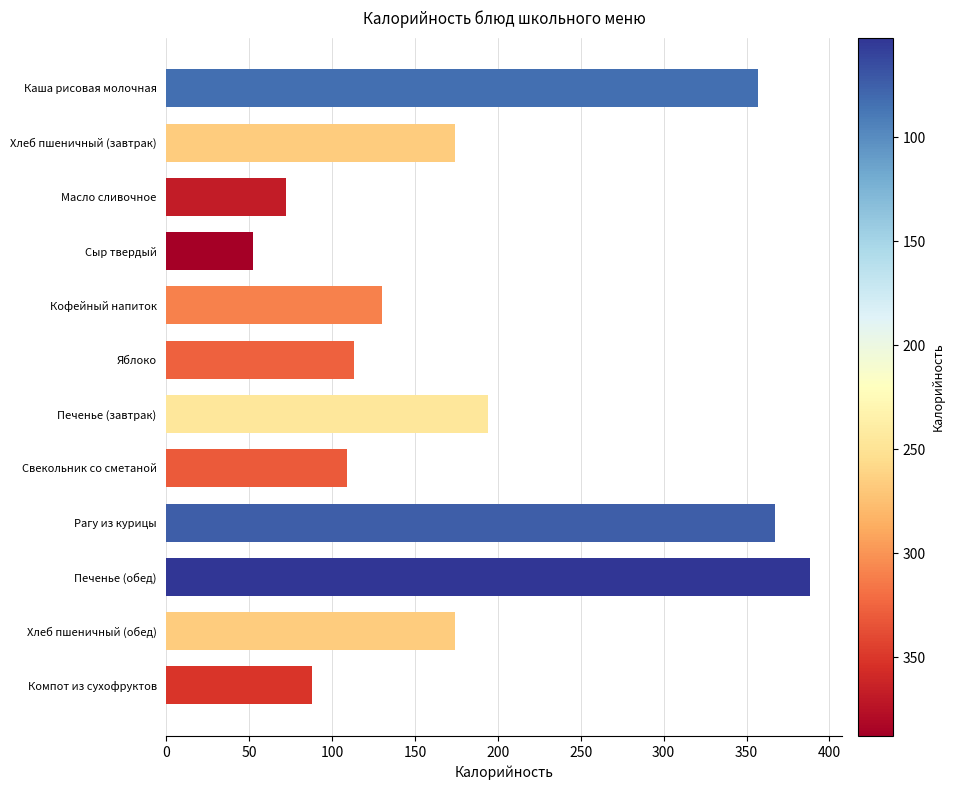

Which label corresponds to the largest value in the chart?

Печенье (обед)